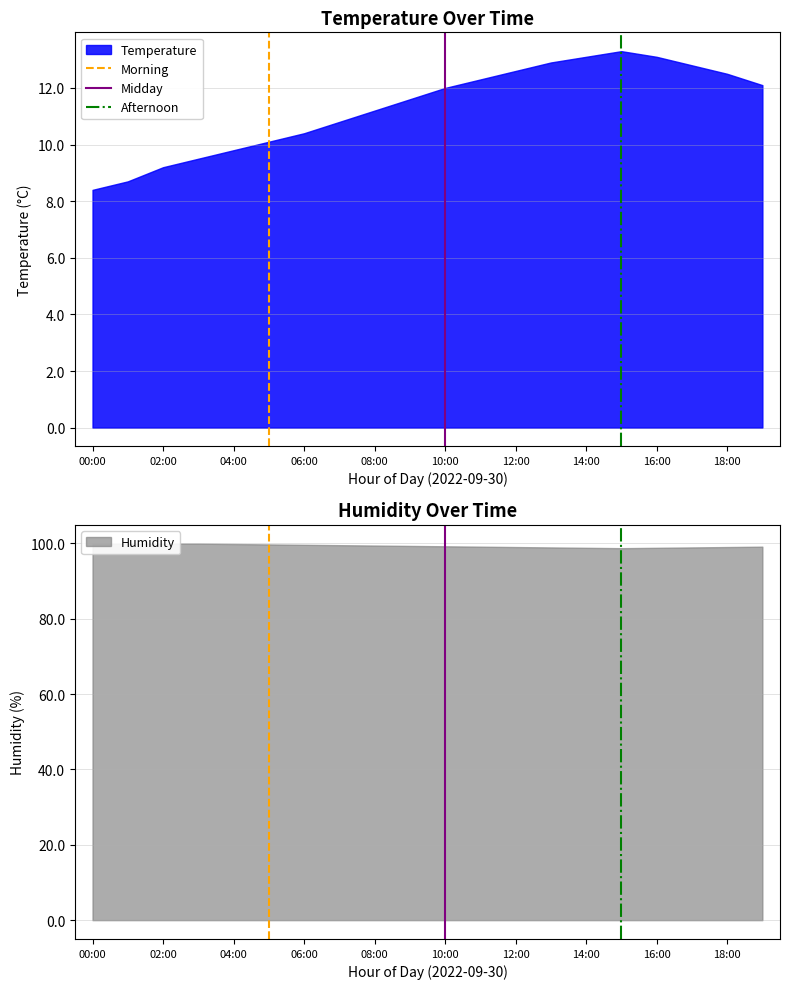

What is the lowest value of the Temperature series?

8.4